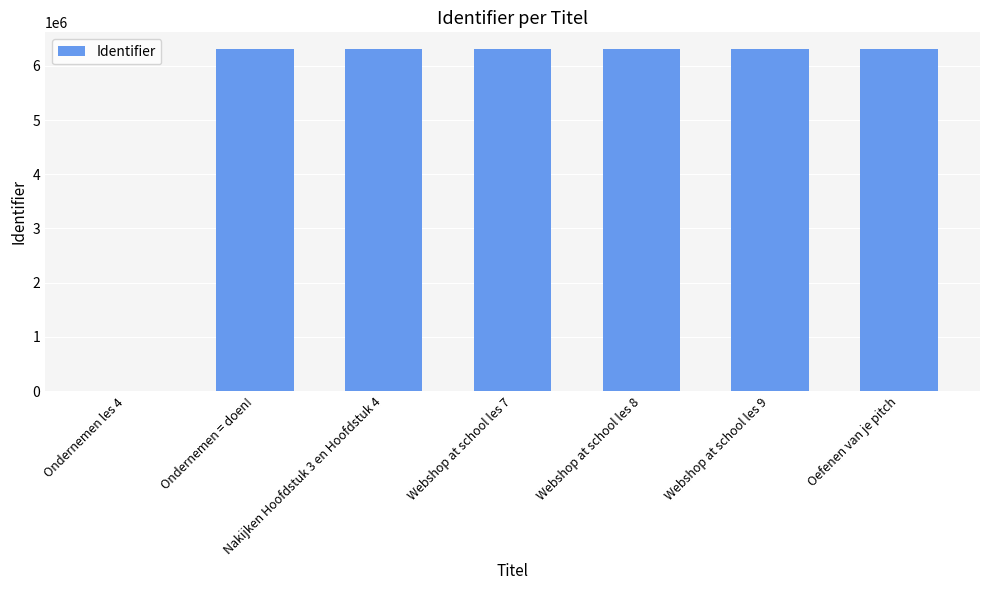

Does the chart contain stacked bars?

No